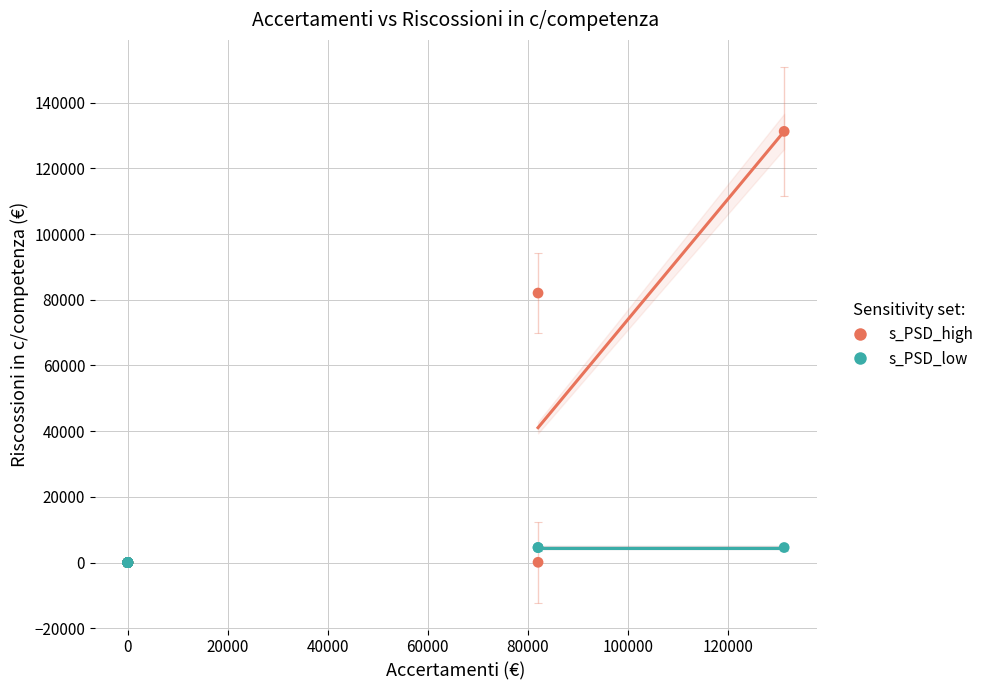

In the s_PSD_high series, what Y value is closest to 65636?

82050.0